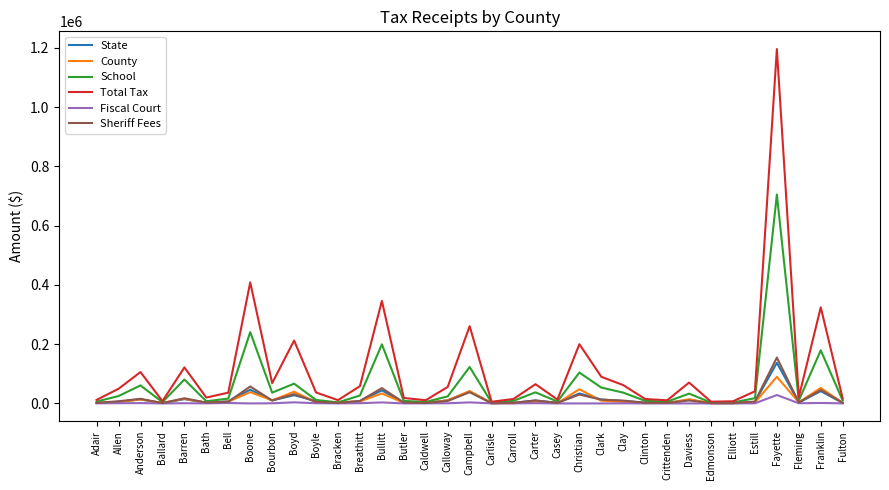

At which label does Total Tax first exceed 40860?

Allen